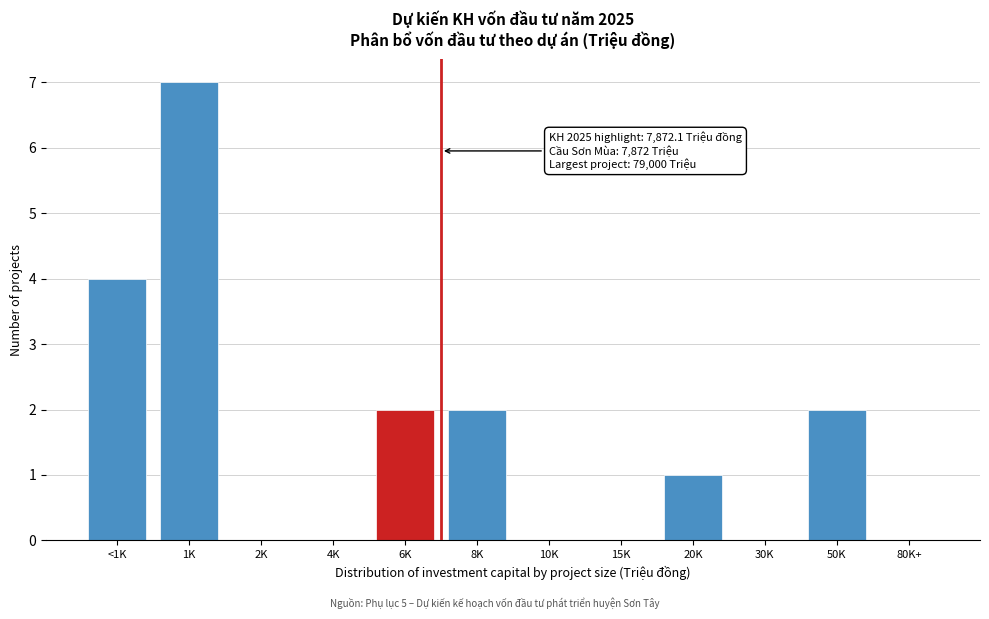

Reading right to left, what are all the values shown in this chart?

80K+=0	50K=2	30K=0	20K=1	15K=0	10K=0	8K=2	6K=2	4K=0	2K=0	1K=7	<1K=4